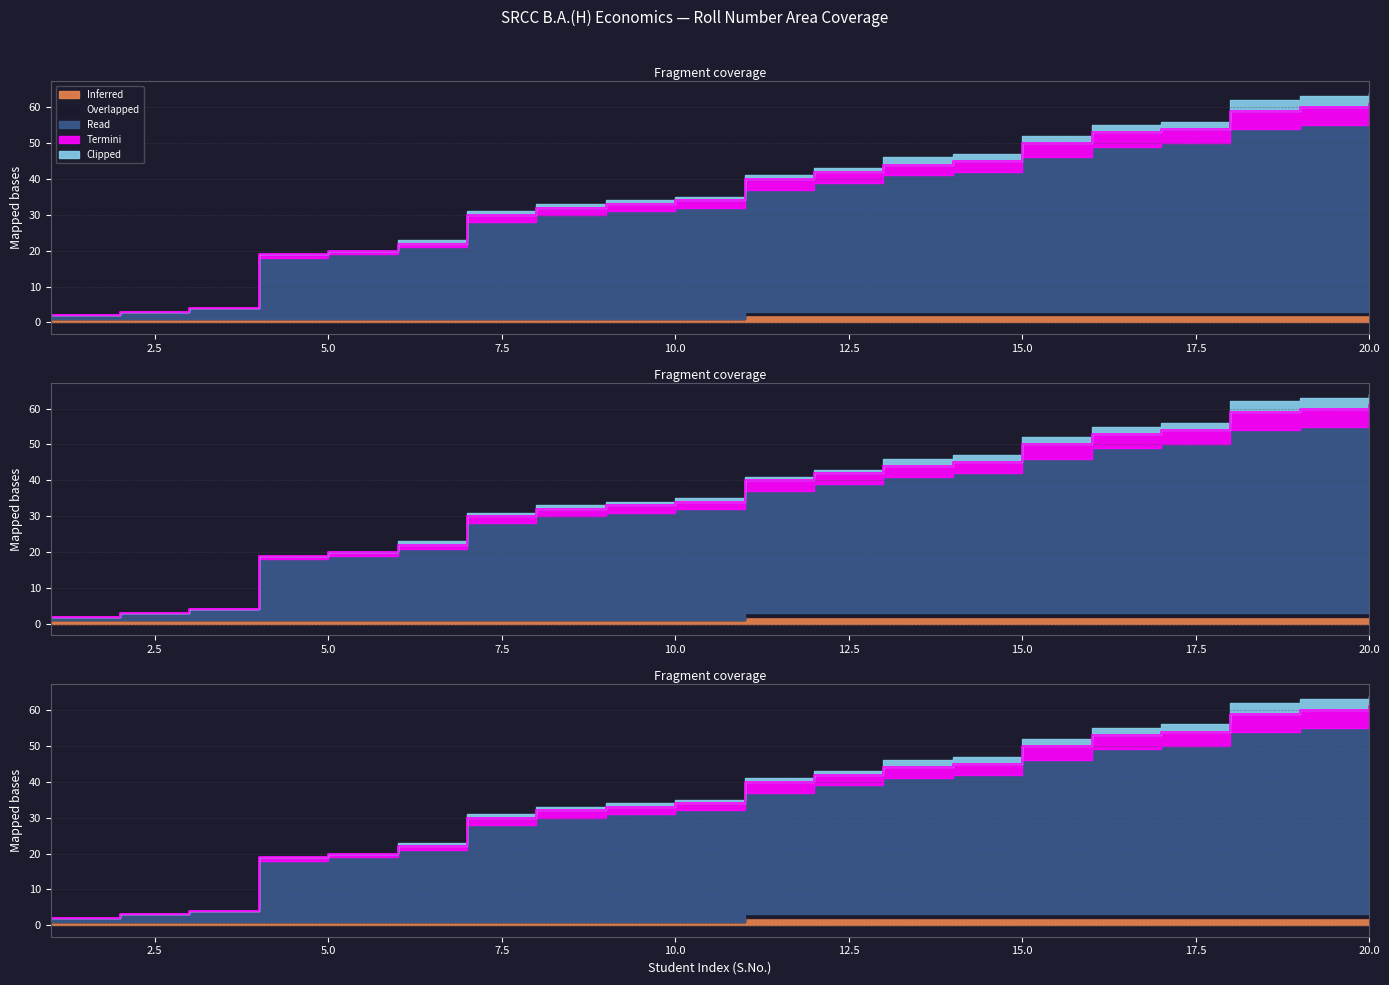

Reading left to right, extract all data points from this chart.

Inferred: 1=1	2=1	3=1	4=1	5=1	6=1	7=1	8=1	9=1	10=1	11=2	12=2	13=2	14=2	15=2	16=2	17=2	18=2	19=2	20=2
Overlapped: 1=0	2=0	3=0	4=0	5=0	6=0	7=0	8=0	9=0	10=0	11=1	12=1	13=1	14=1	15=1	16=1	17=1	18=1	19=1	20=1
Read: 1=1	2=2	3=3	4=17	5=18	6=20	7=27	8=29	9=30	10=31	11=34	12=36	13=38	14=39	15=43	16=46	17=47	18=51	19=52	20=53
Termini: 1=0	2=0	3=0	4=1	5=1	6=1	7=2	8=2	9=2	10=2	11=3	12=3	13=3	14=3	15=4	16=4	17=4	18=5	19=5	20=5
Clipped: 1=0	2=0	3=0	4=0	5=0	6=1	7=1	8=1	9=1	10=1	11=1	12=1	13=2	14=2	15=2	16=2	17=2	18=3	19=3	20=3